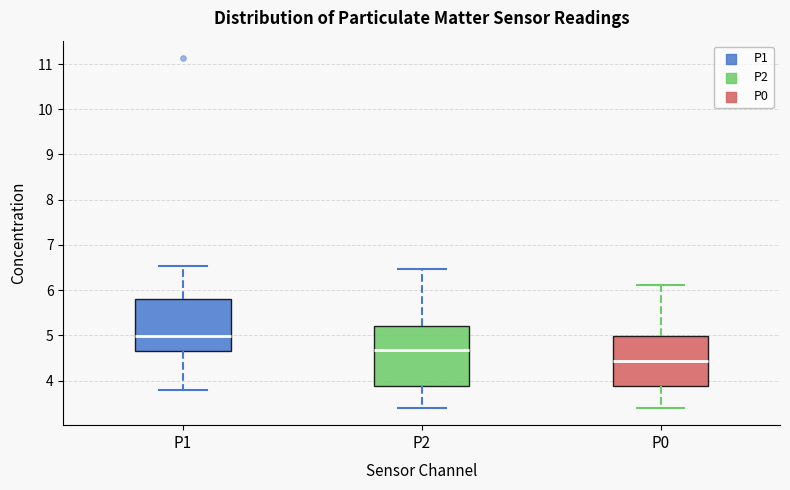

Where is the upper edge of the box for P2 on the y-axis? The values are not printed on the chart, so give them approximately, as read against the axis.

5.2